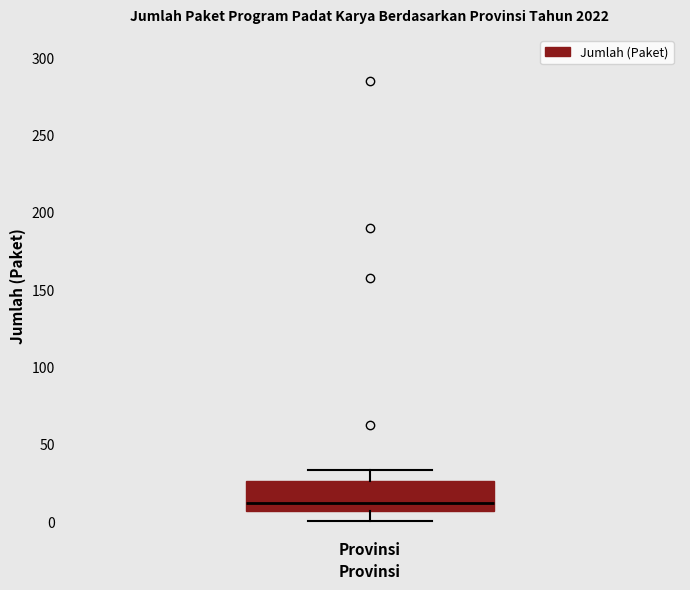

Transcribe this box plot: give where the median line is, the range the box spans, and where the two whiskers end, as read against the y-axis. The values are not printed on the chart, so give them approximately, as read against the axis.

median 15, box 5 to 25, whiskers 0 to 35